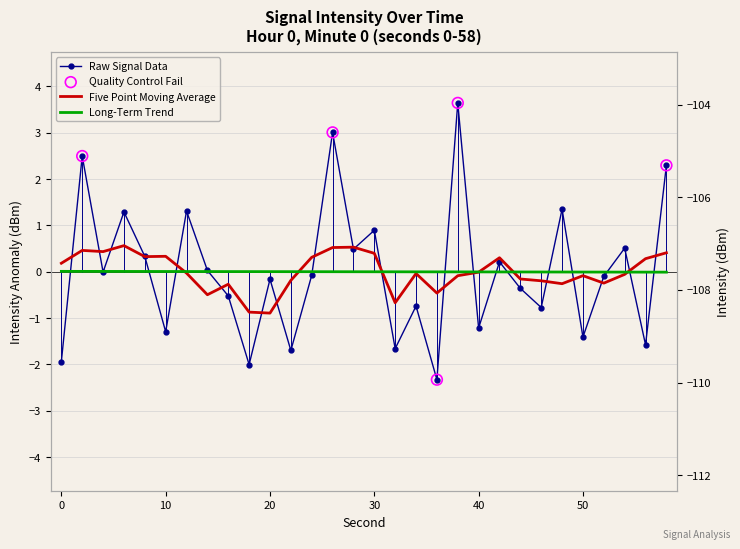

What is the change in value from 8 to 16?

-0.9